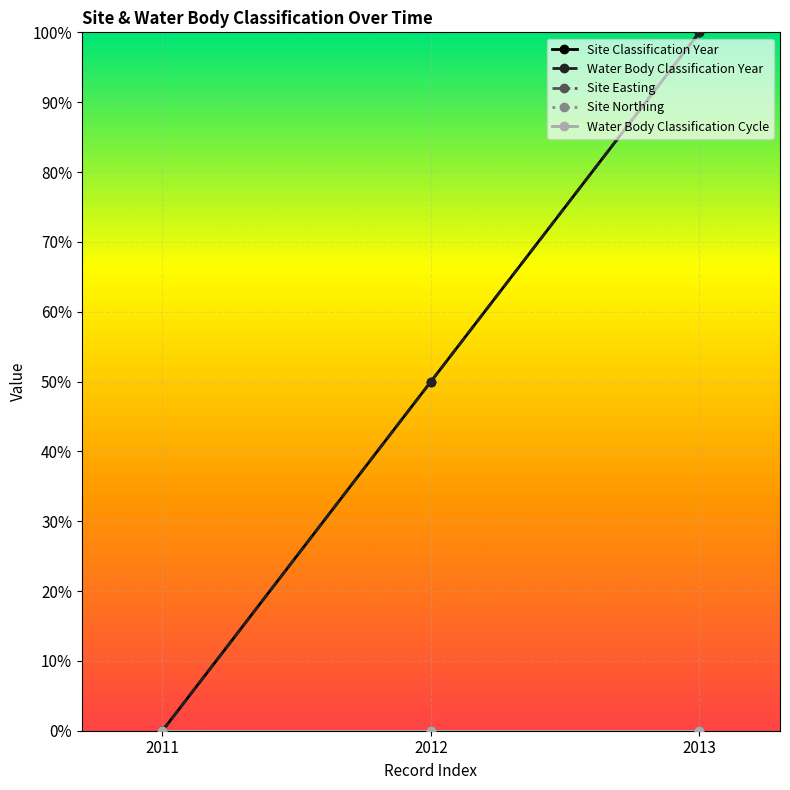

Does the chart have visible grid lines?

Yes